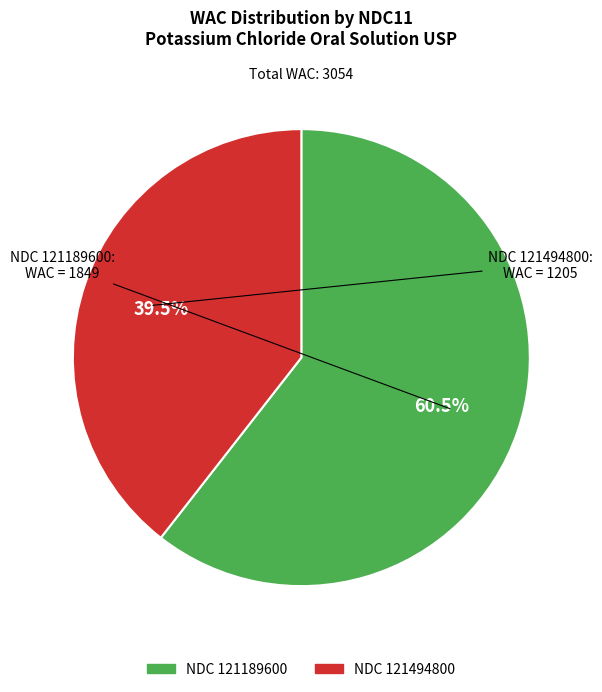

Does any single category account for the majority?

Yes